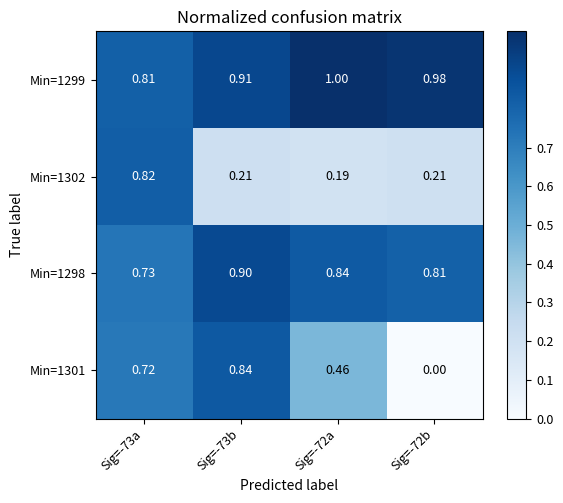

Is the value of Min=1301 at Sig=-72a greater than the value of Min=1299 at Sig=-73b?

No